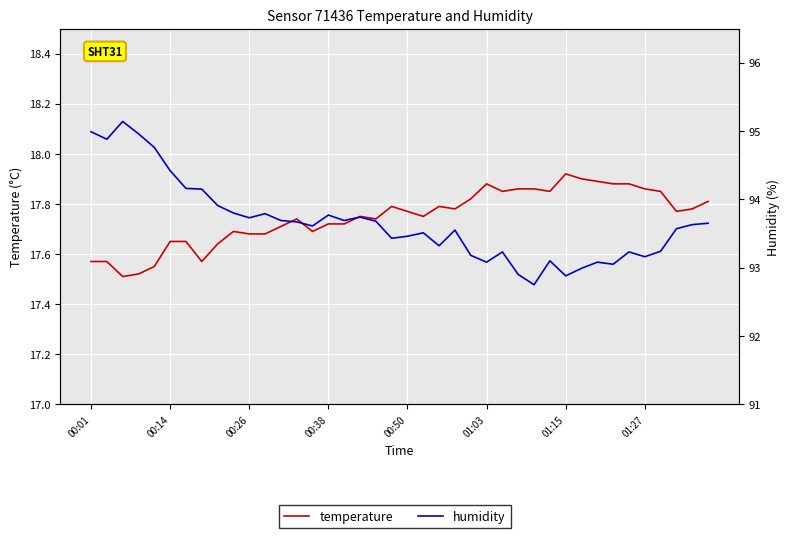

What is the value of the temperature point at the 35th from the left?

17.9